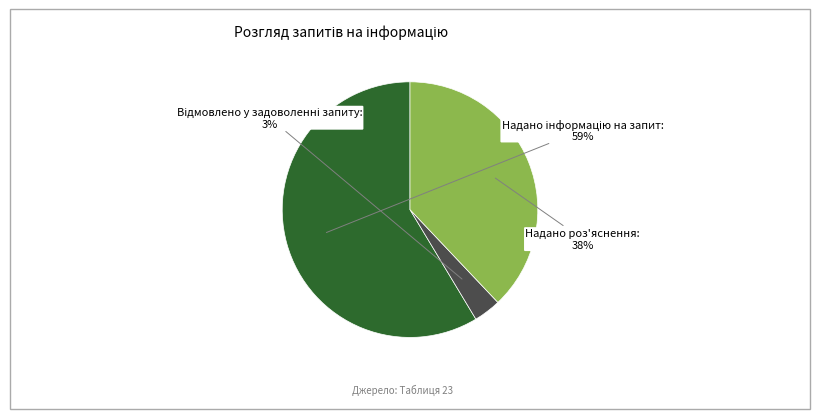

How many segments does this pie chart have?

3